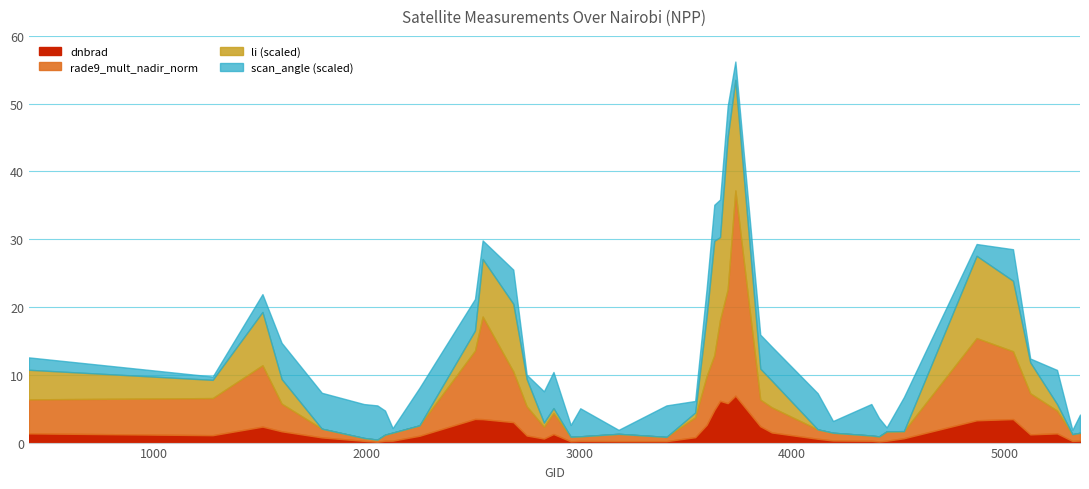

What is the maximum value for dnbrad?

6.9